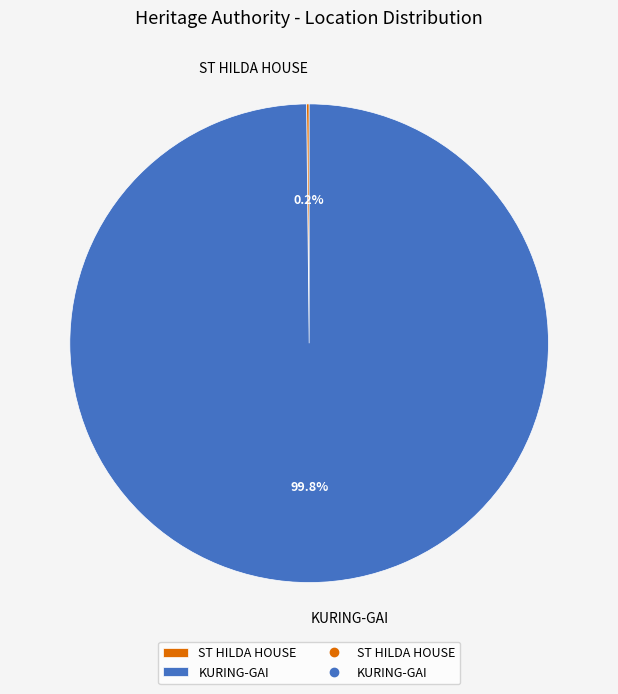

Is there a majority slice in this chart?

Yes